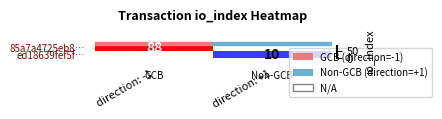

The 85a7a4725eb8… series shows 88 at direction: -1. True or false?

True